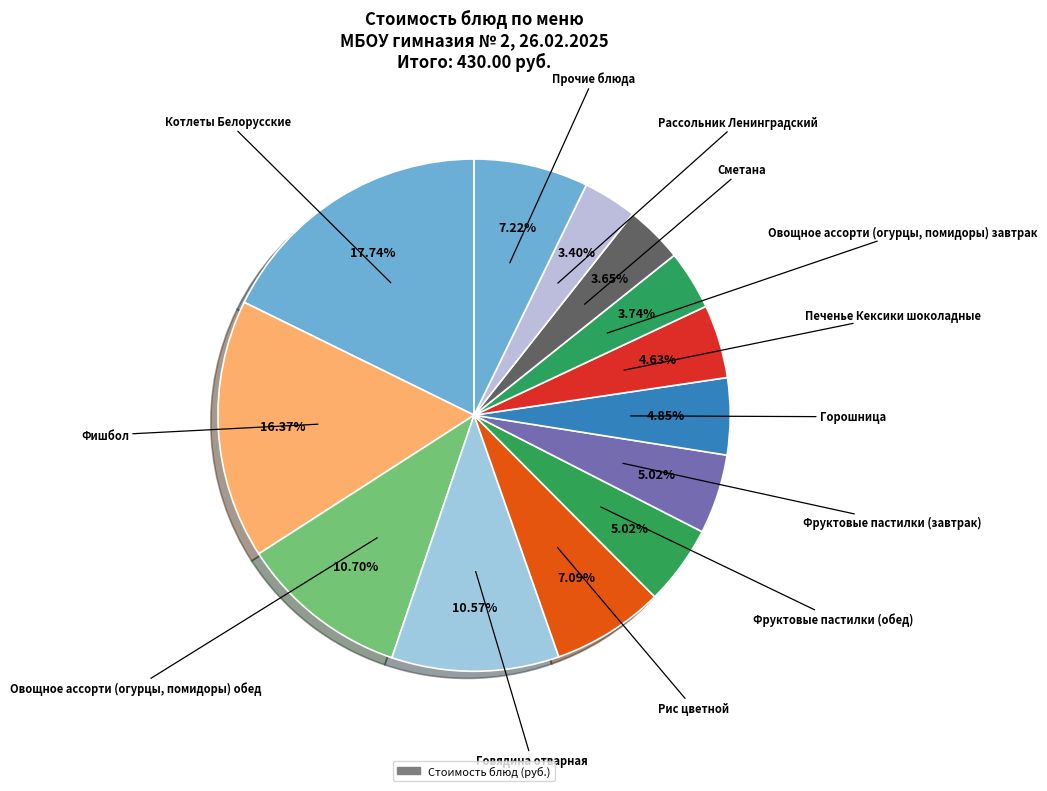

Which category has the biggest portion of the pie?

Котлеты Белорусские